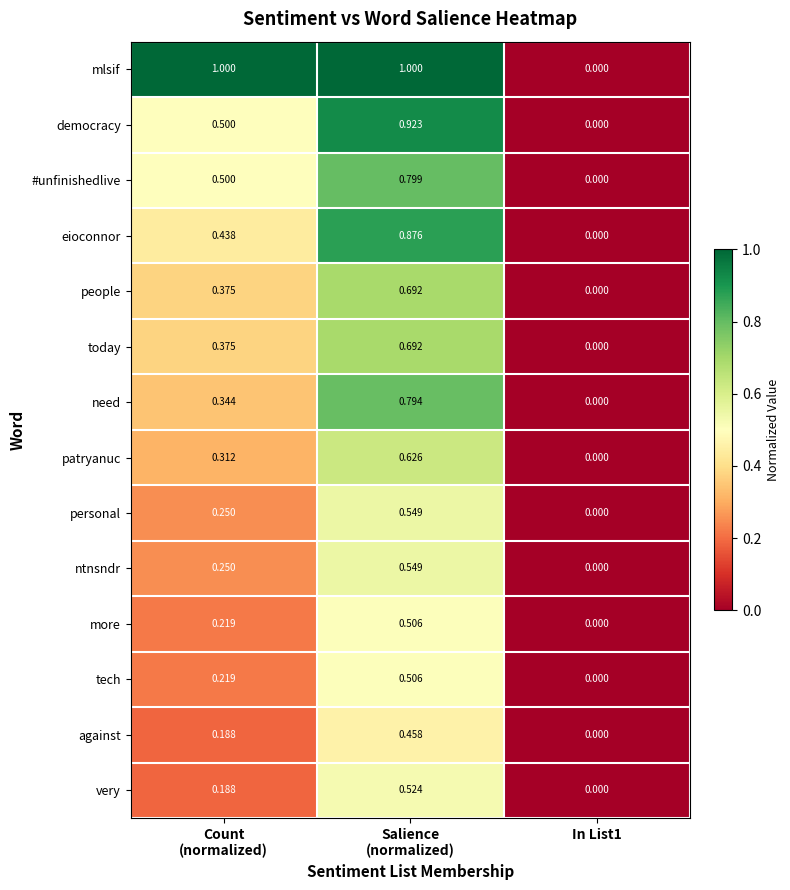

Which series has the largest total across all categories?

mlsif